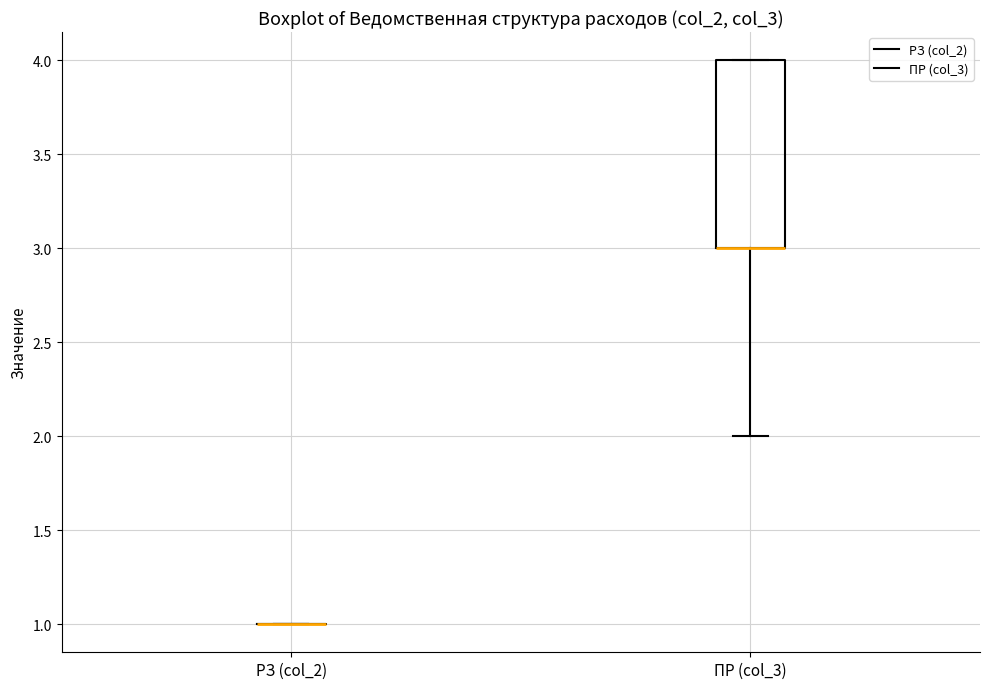

Reading left to right, read every box against the y-axis: the position of its median line, the range the box covers, and the ends of its whiskers. The values are not printed on the chart, so give them approximately, as read against the axis.

РЗ (col_2): box collapsed to a line at 1, whiskers 1 to 1
ПР (col_3): median 3 (drawn on the box's lower edge), box 3 to 4, whiskers 2 to 4